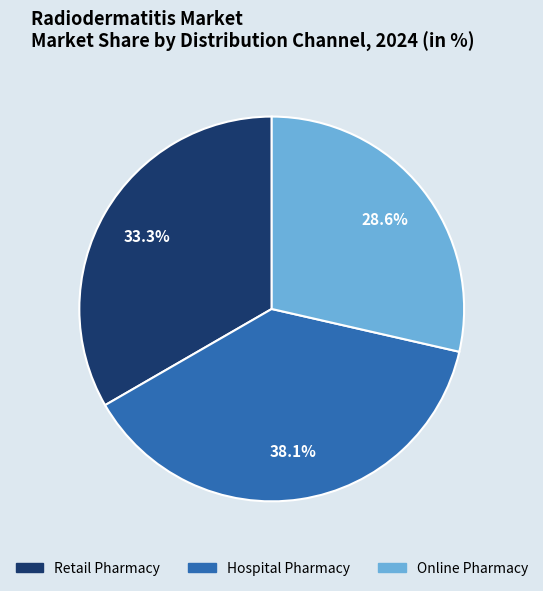

Which category has the smallest portion of the pie?

Online Pharmacy